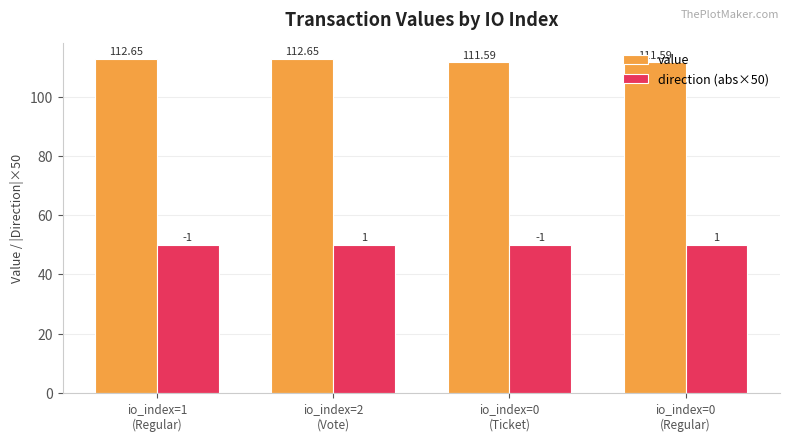

At io_index=0
(Regular), list the series in order from largest to smallest.

value, direction (abs×50)